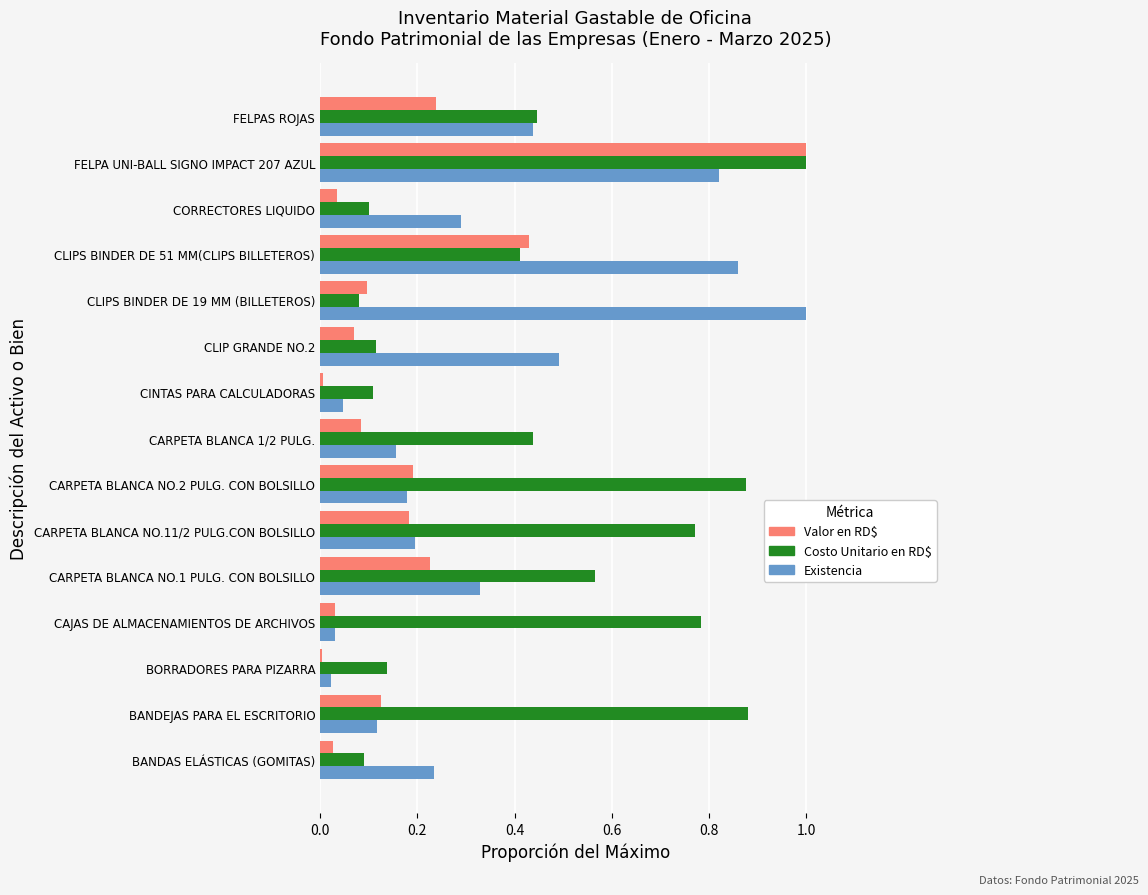

At how many categories does at least one series exceed 0?

15